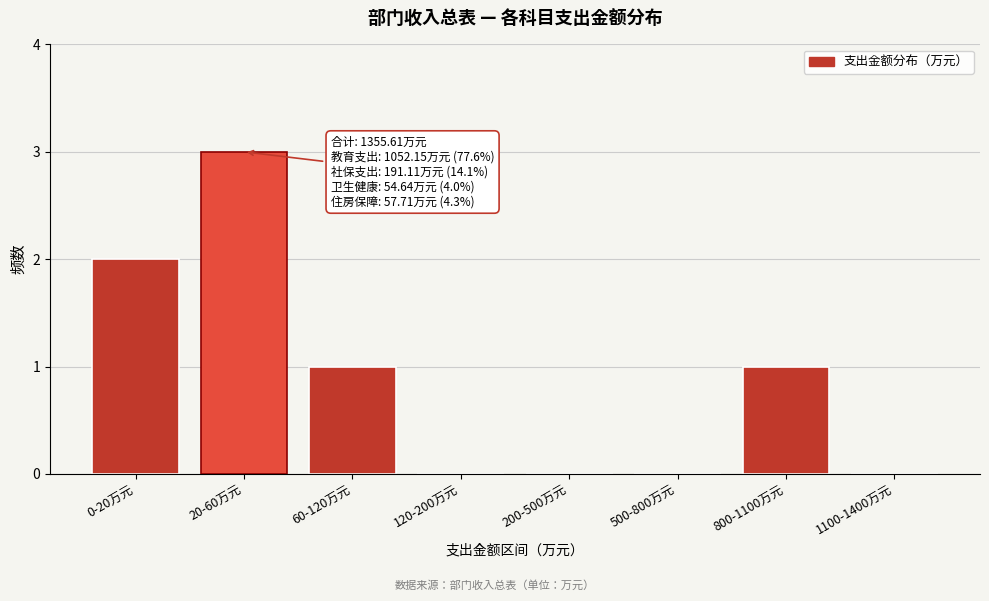

Reading left to right, what are all the values shown in this chart?

0-20万元=2	20-60万元=3	60-120万元=1	120-200万元=0	200-500万元=0	500-800万元=0	800-1100万元=1	1100-1400万元=0